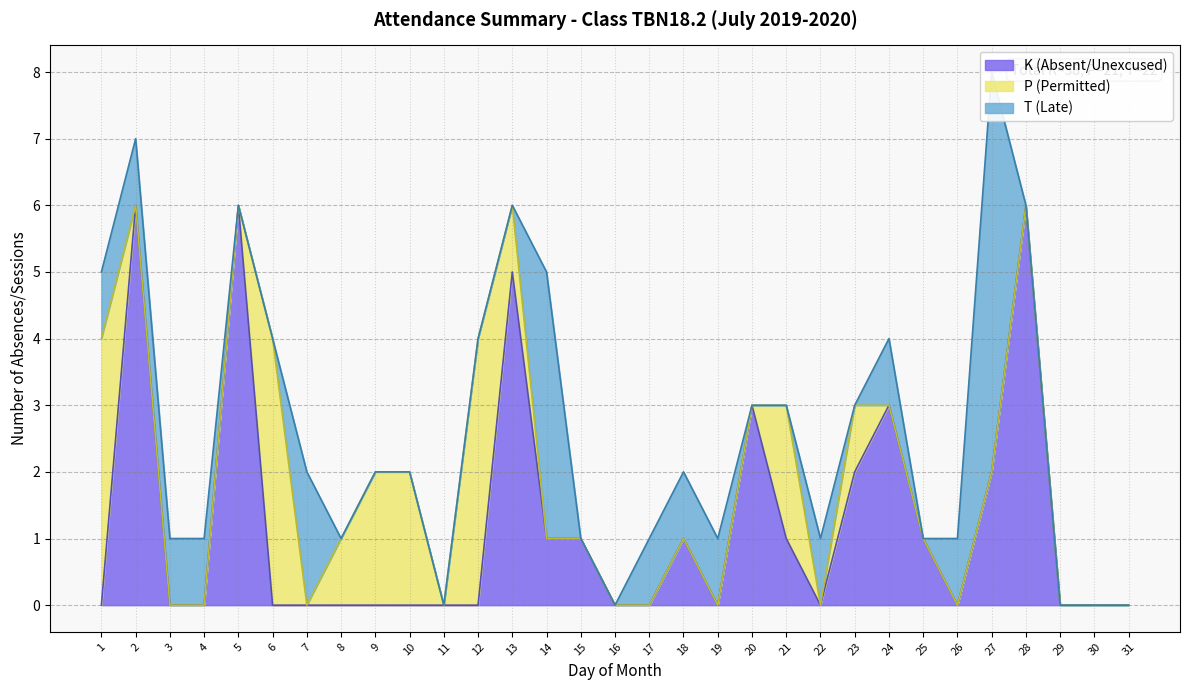

The P series shows 0 at 3. True or false?

True